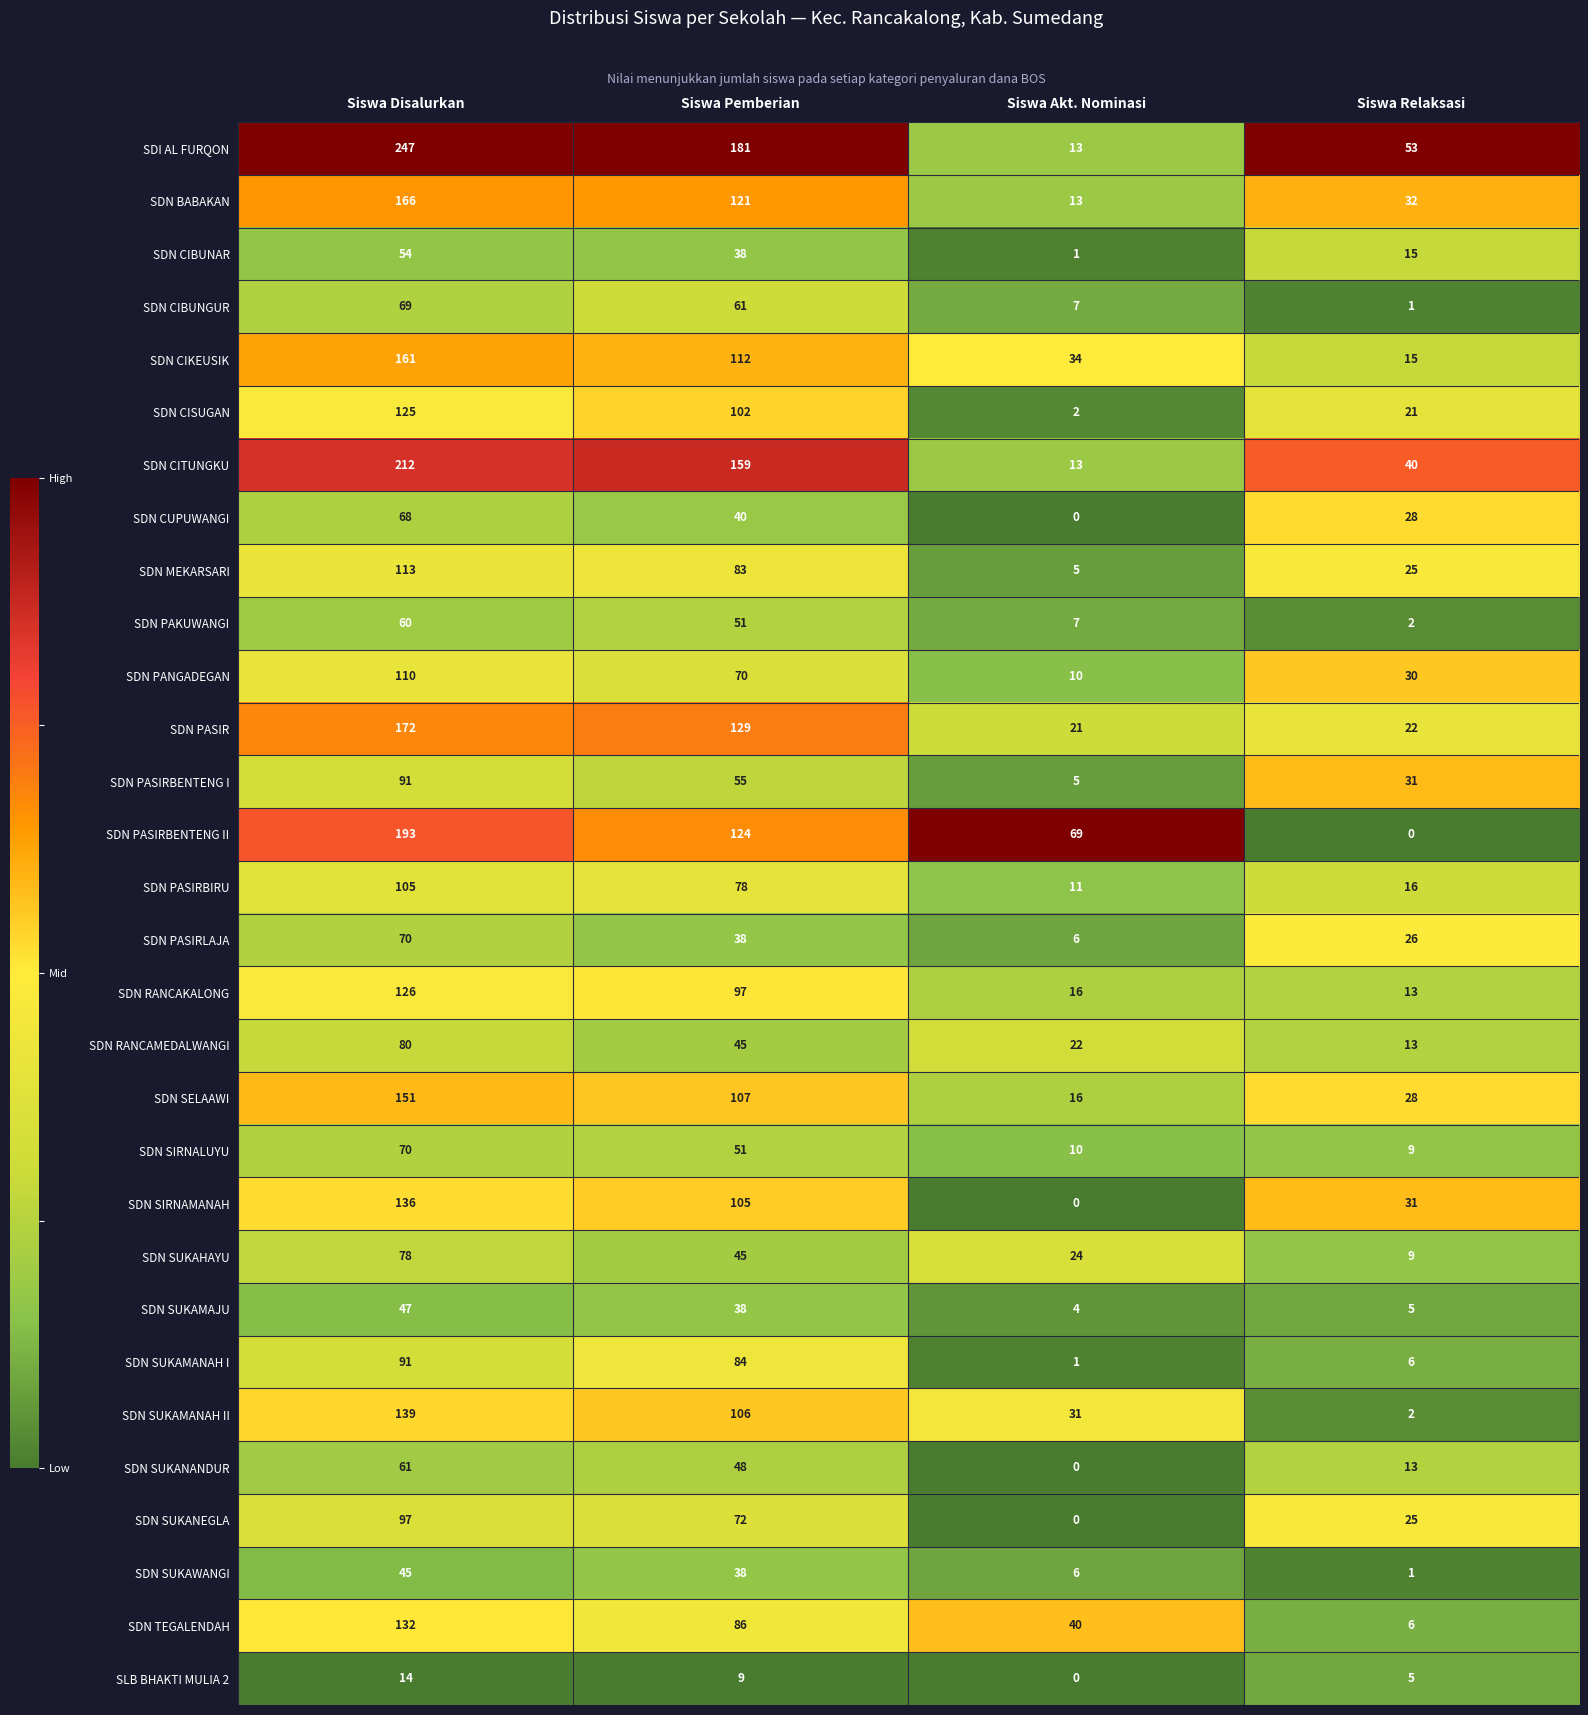

Which series has the widest spread of values?

SDI AL FURQON